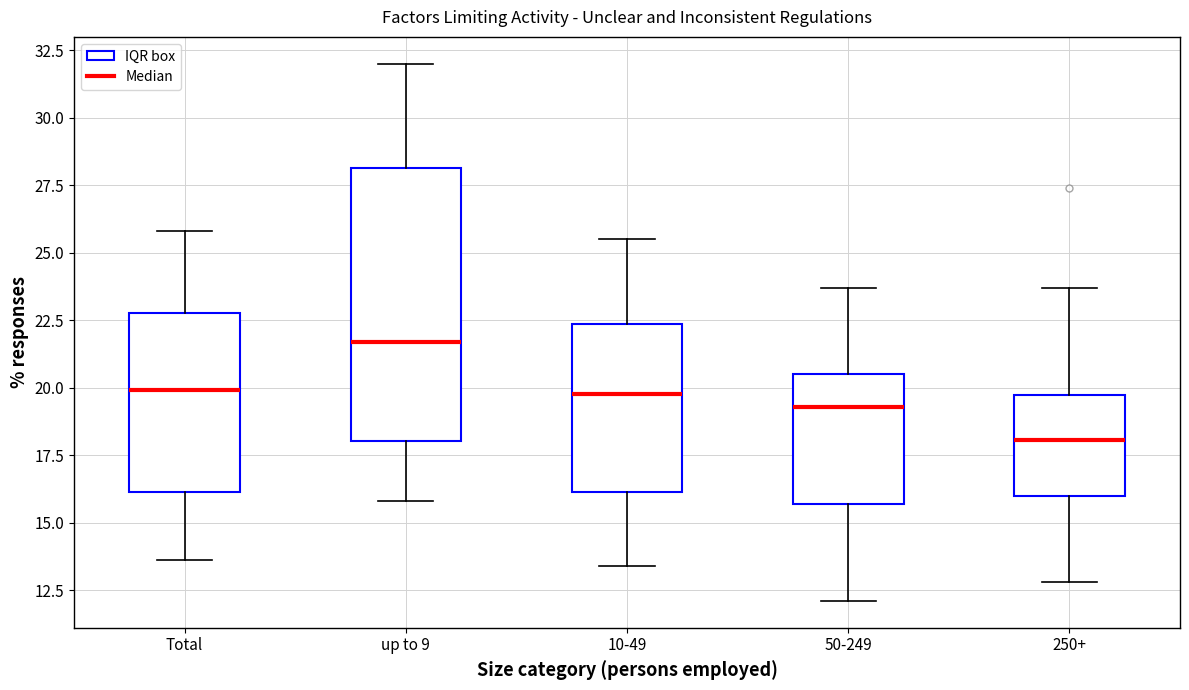

Where does the upper whisker of the box for 250+ end on the y-axis? The values are not printed on the chart, so give them approximately, as read against the axis.

23.5